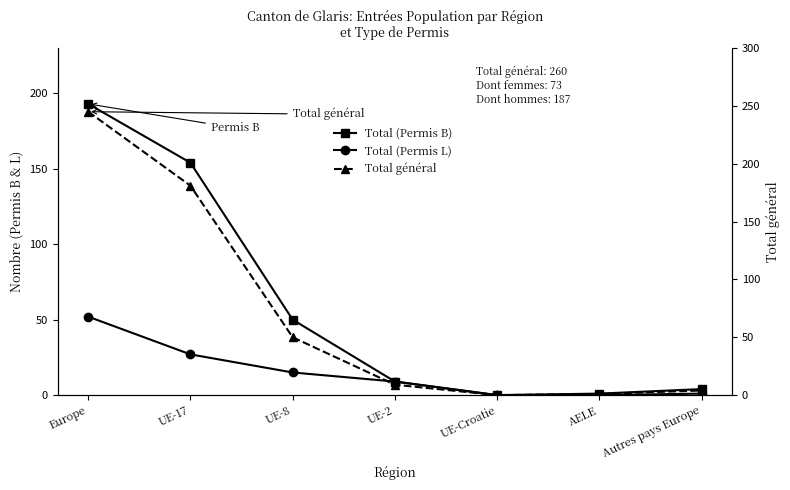

What is the sum of all Total général values?

490